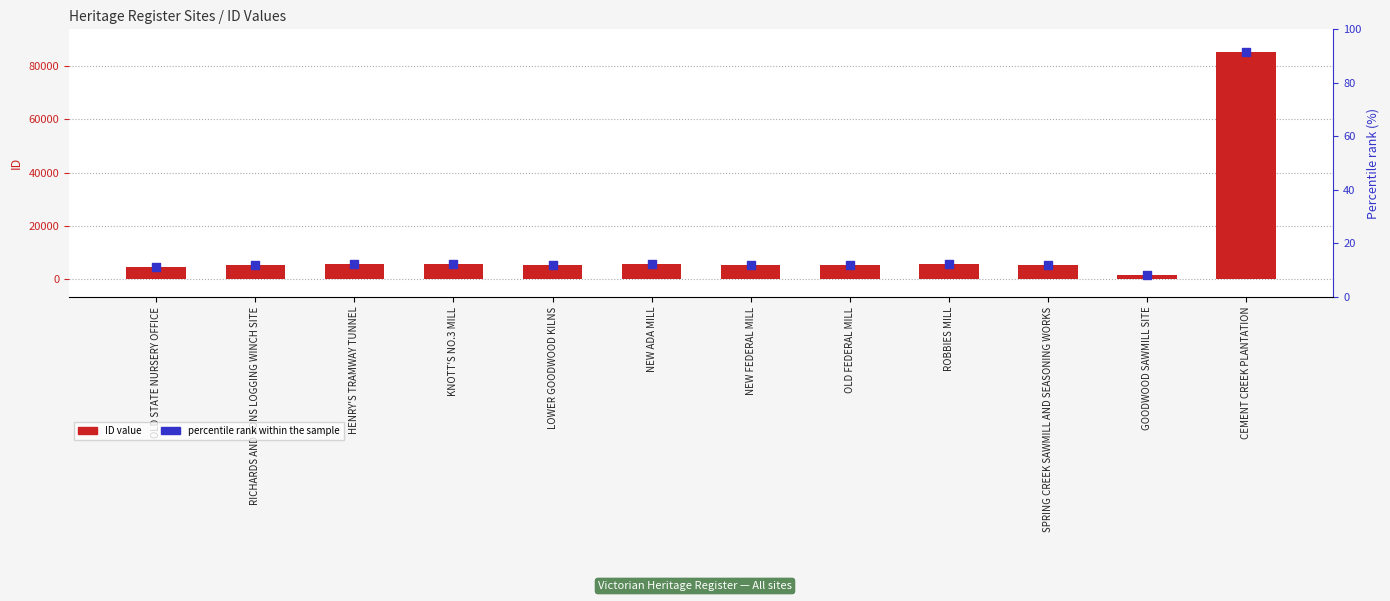

What is the total value across all series at LOWER GOODWOOD KILNS?

11144